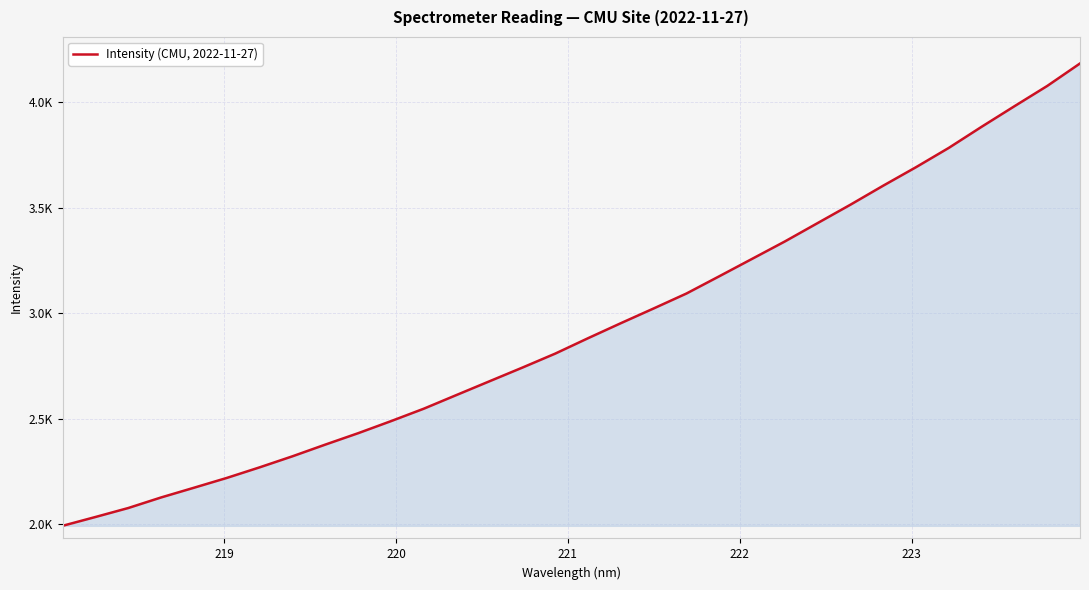

Does the chart have visible grid lines?

Yes